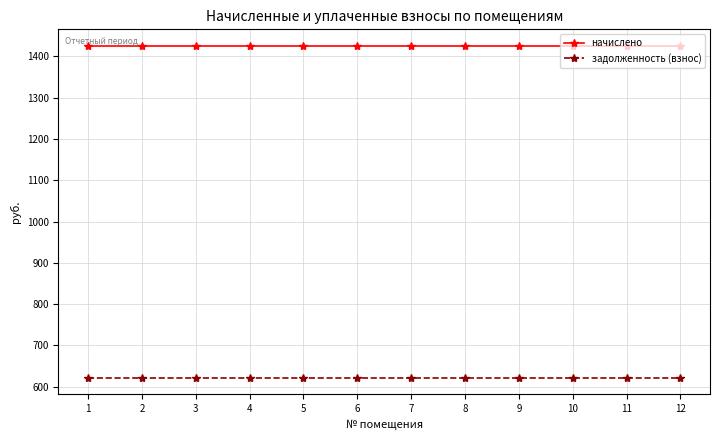

What is the difference between the highest and lowest values at 3?

803.8